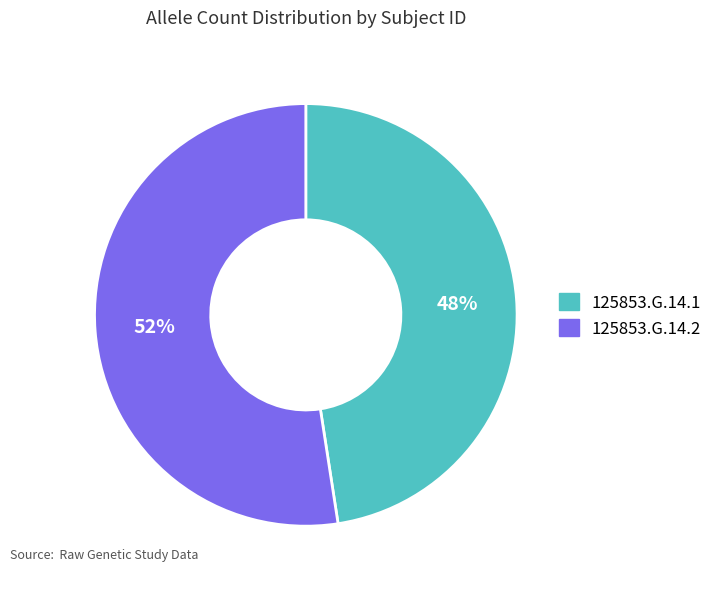

Do 125853.G.14.1 and 125853.G.14.2 together represent more than half of the pie?

Yes